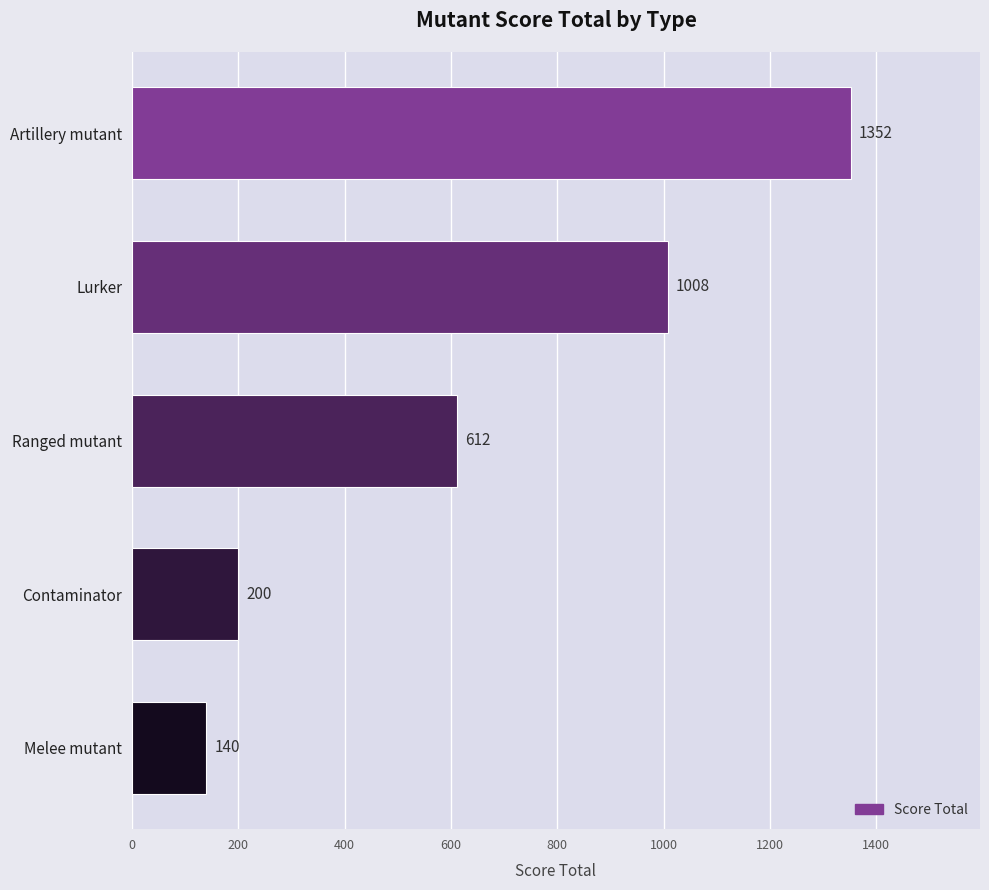

What is the change in value from Contaminator to Lurker?

+808